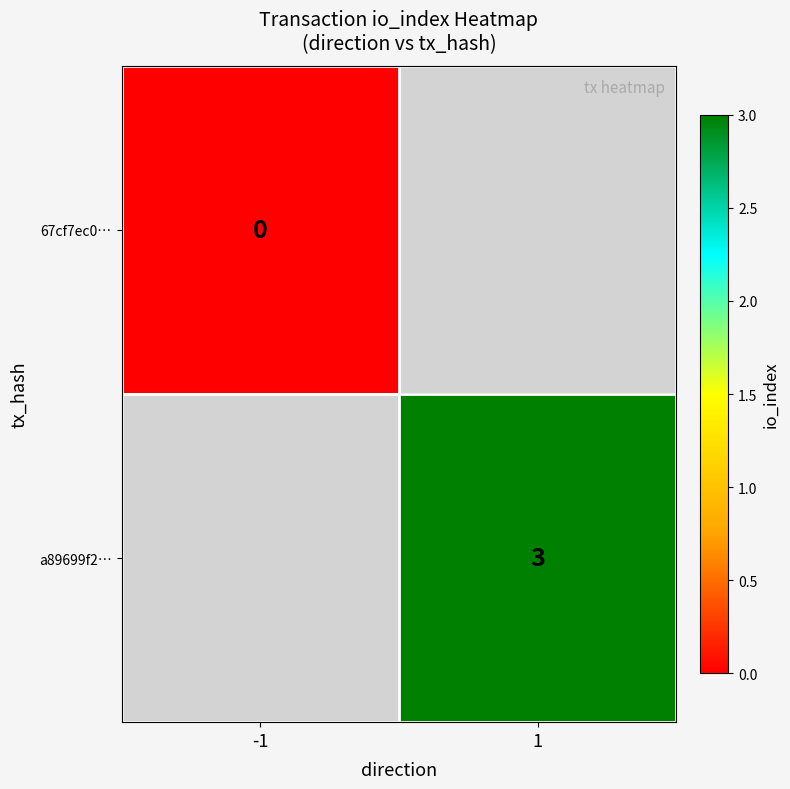

Is the value of a89699f2… at 1 greater than the value of 67cf7ec0… at -1?

Yes